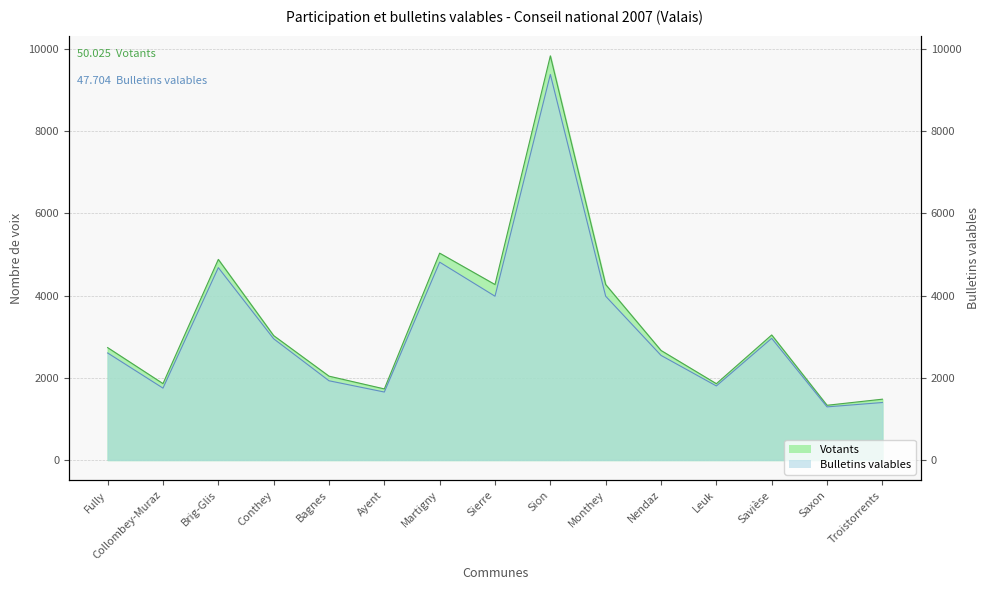

How many values in the Votants series exceed 2733?

7